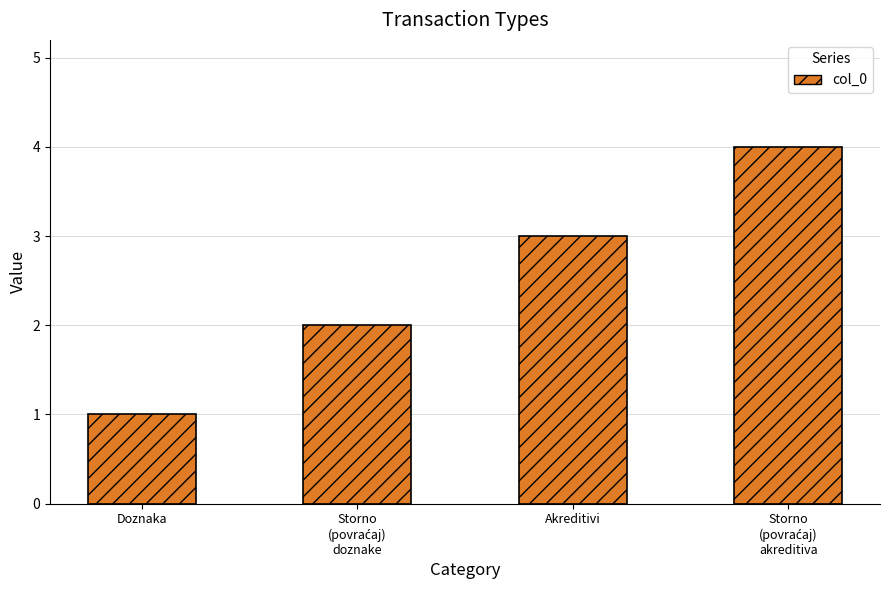

What is the change in value from Doznaka to Akreditivi?

+2